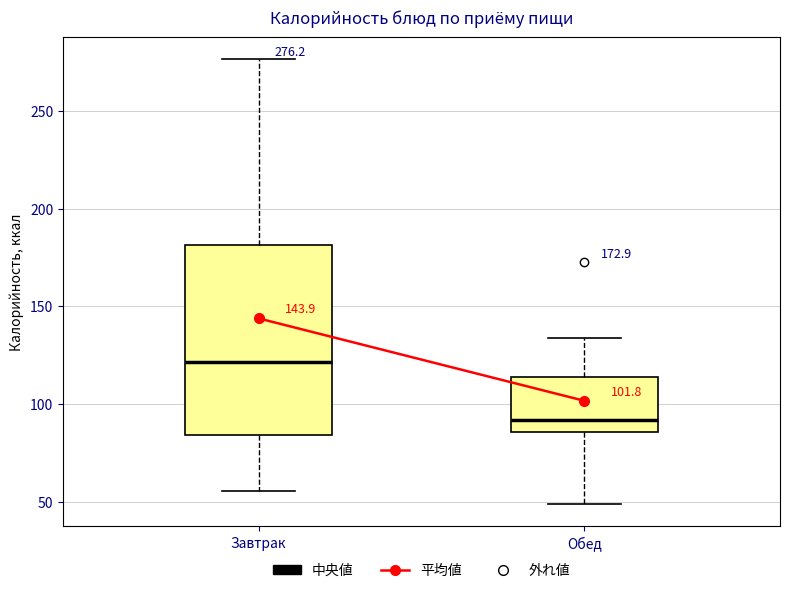

Which box is the tallest, from its lower edge to its upper edge?

Завтрак